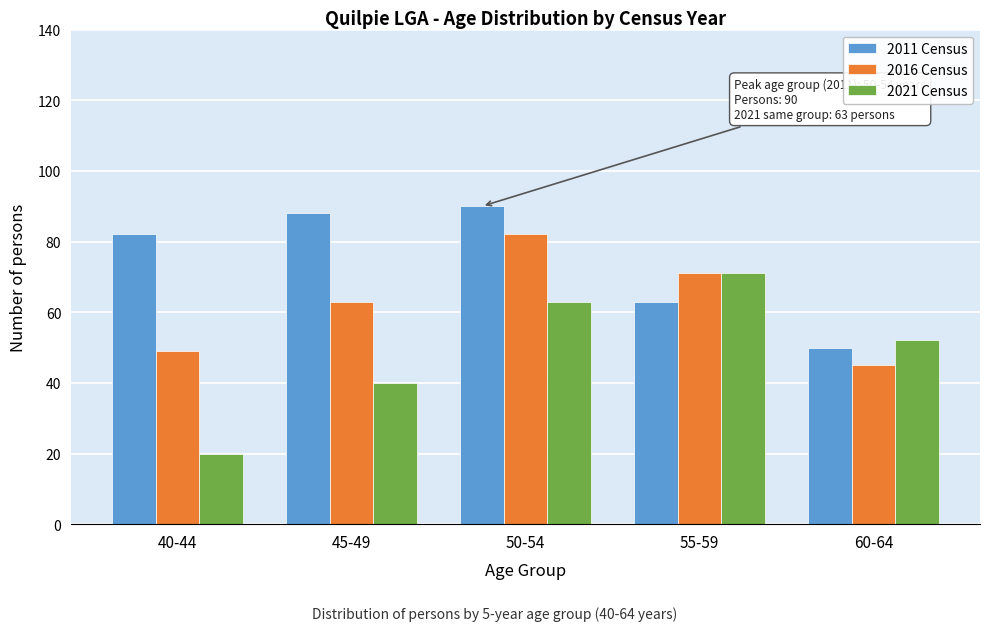

Reading right to left, what are all the values shown in this chart?

2011 Census: 60-64=50	55-59=63	50-54=90	45-49=88	40-44=82
2016 Census: 60-64=45	55-59=71	50-54=82	45-49=63	40-44=49
2021 Census: 60-64=52	55-59=71	50-54=63	45-49=40	40-44=20